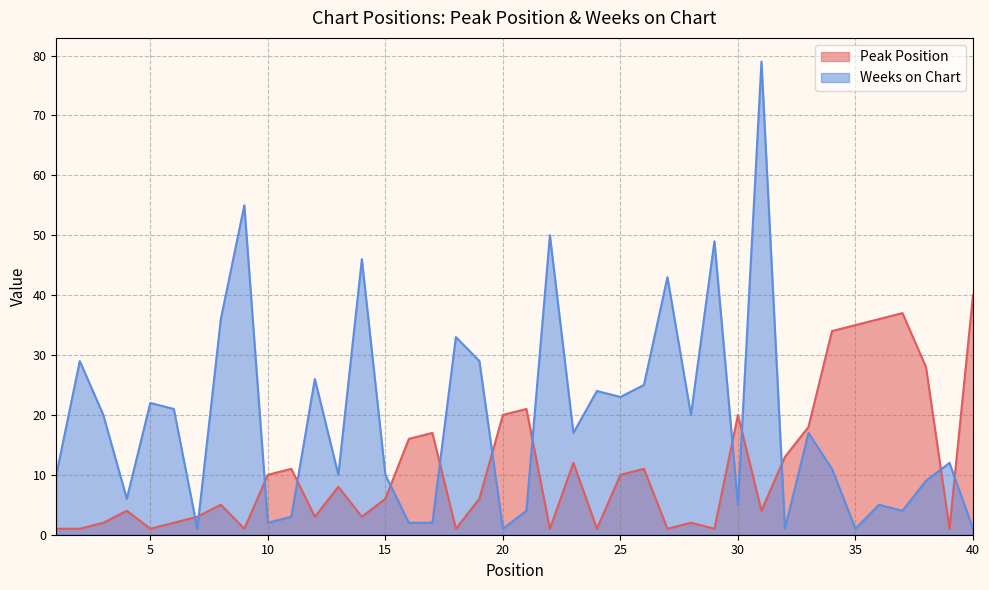

At 8, list the series in order from smallest to largest.

Peak Position, Weeks on Chart